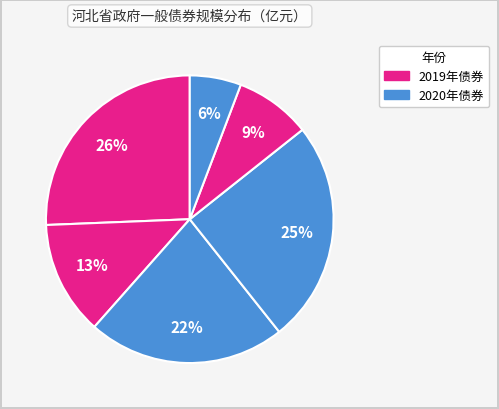

Is there a majority slice in this chart?

No